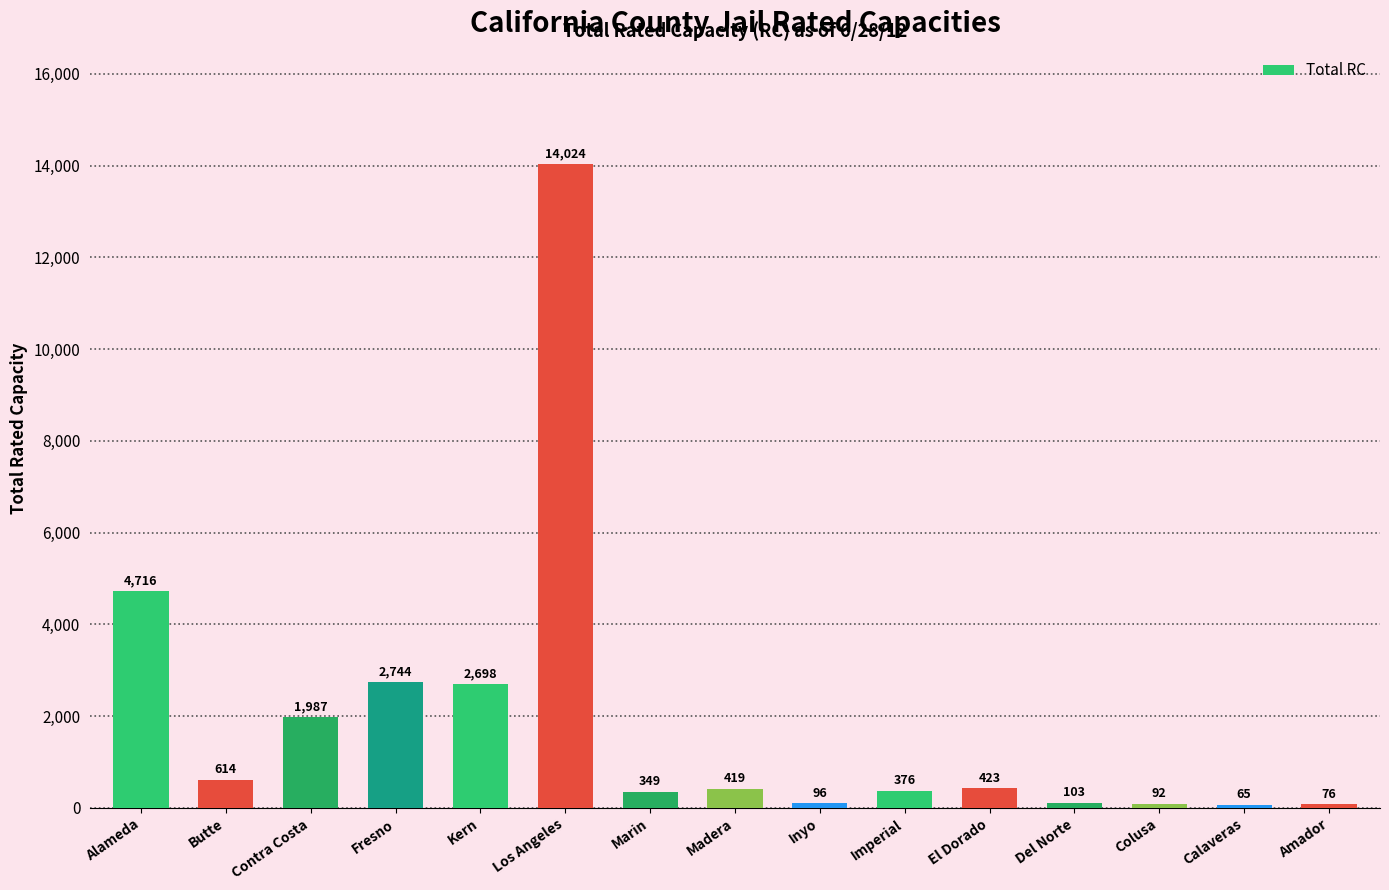

What is the minimum value shown in the chart?

65